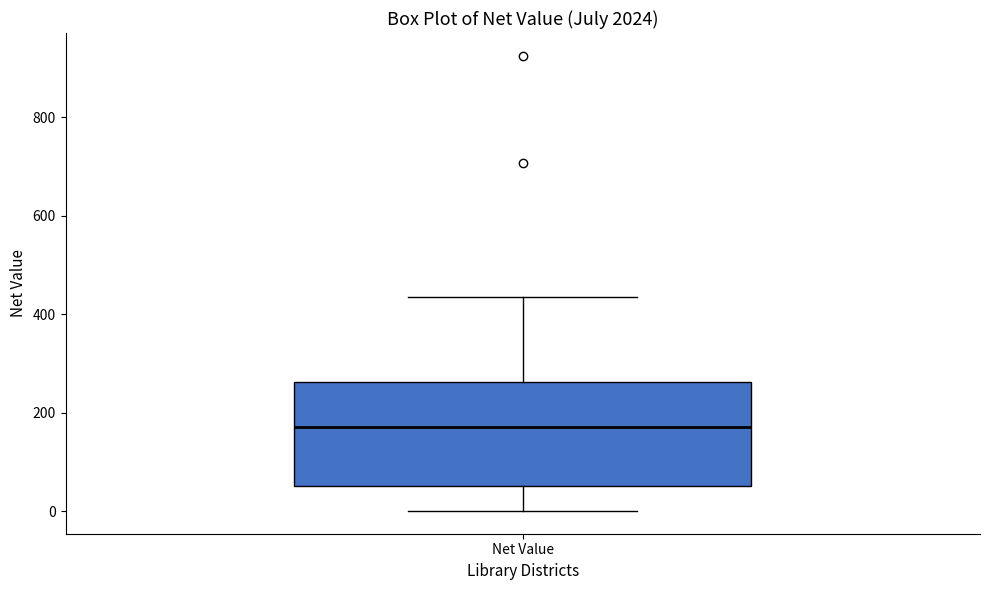

Transcribe this box plot: give where the median line is, the range the box spans, and where the two whiskers end, as read against the y-axis. The values are not printed on the chart, so give them approximately, as read against the axis.

median 180, box 60 to 260, whiskers 0 to 440